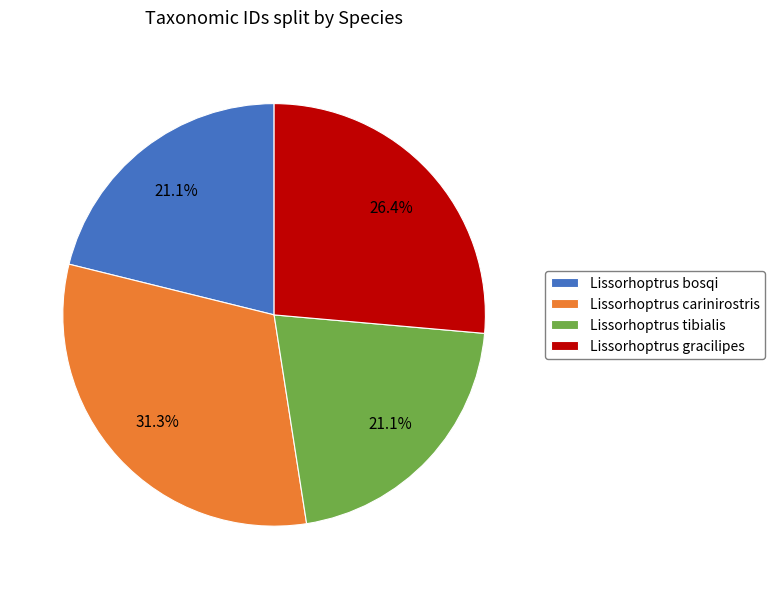

What is the largest slice in the pie chart?

Lissorhoptrus carinirostris